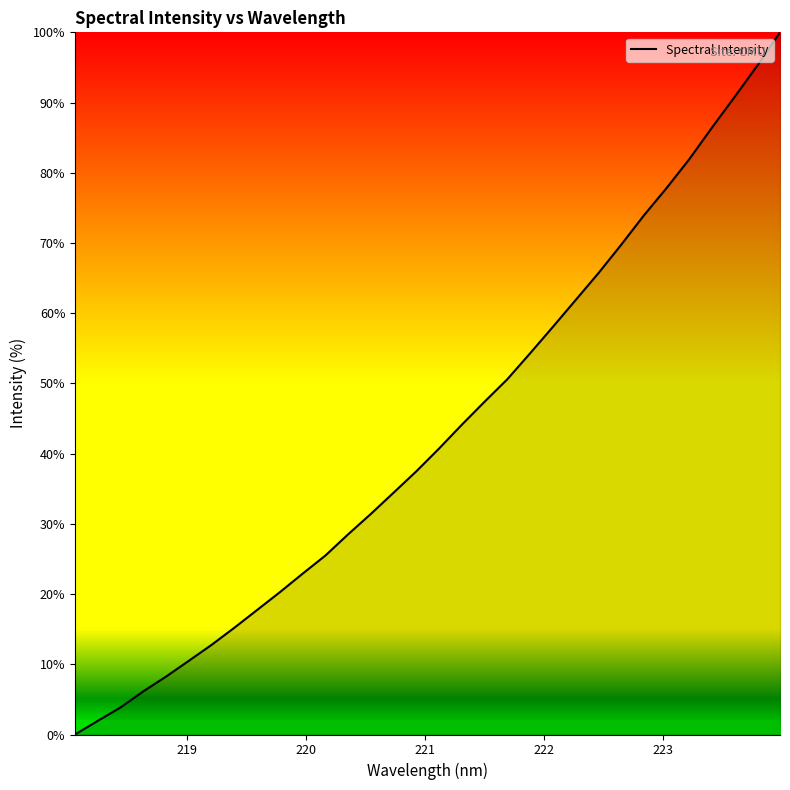

What is the greatest value displayed?

100.0